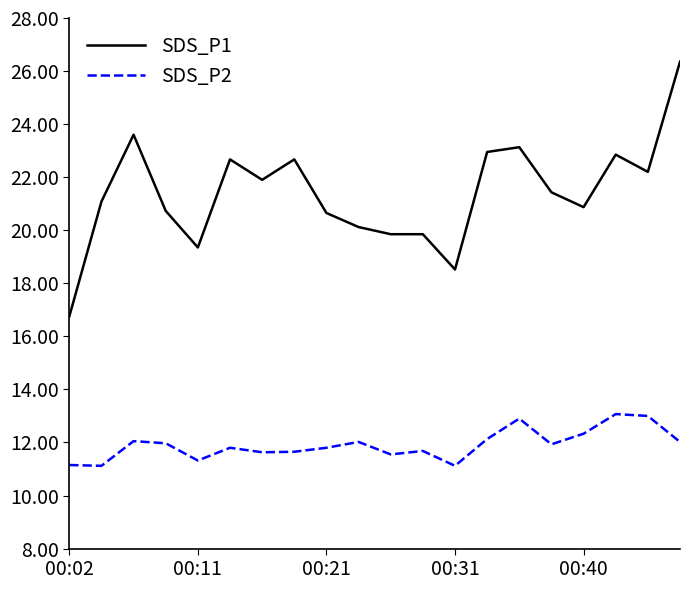

What is the difference between the maximum and minimum values in the SDS_P1 series?

9.6